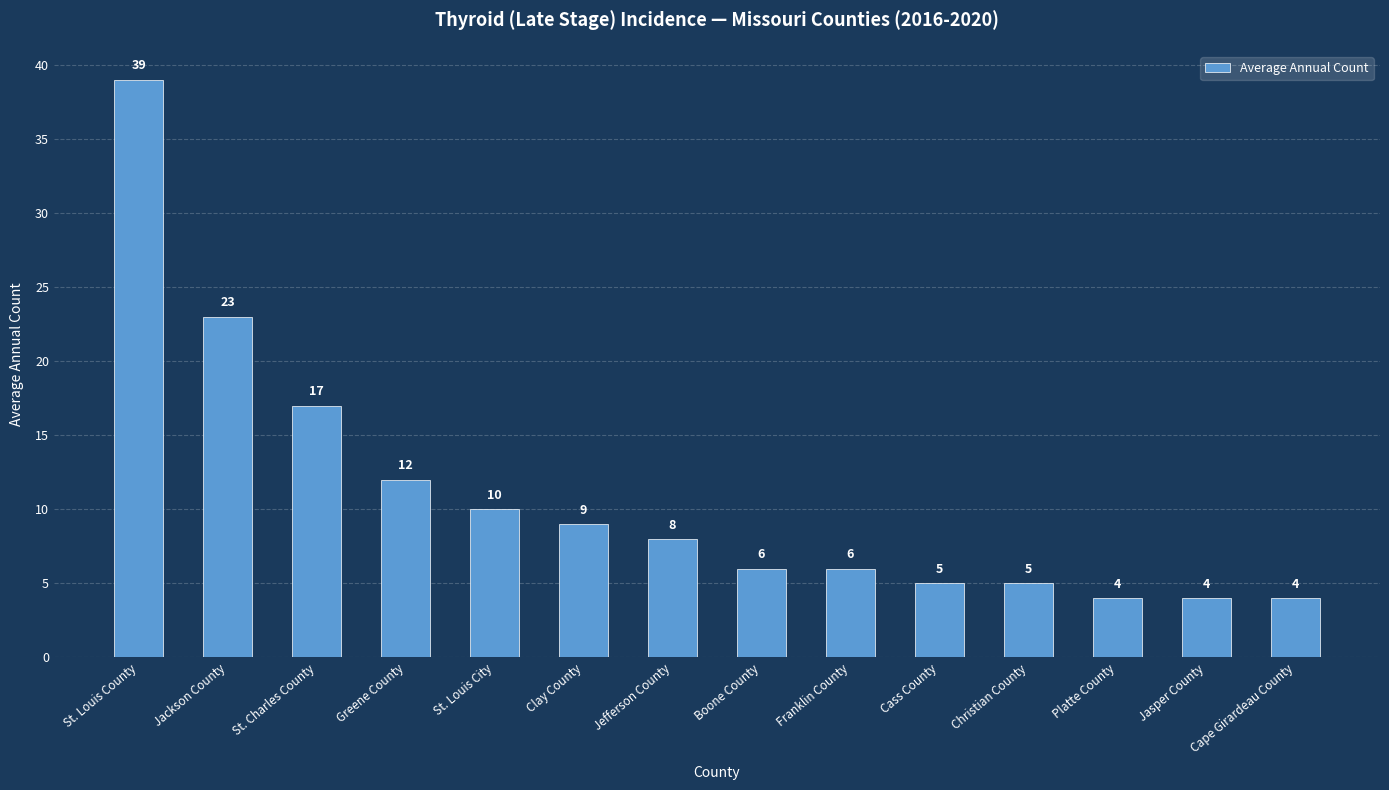

Reading left to right, extract all data points from this chart.

39	23	17	12	10	9	8	6	6	5	5	4	4	4